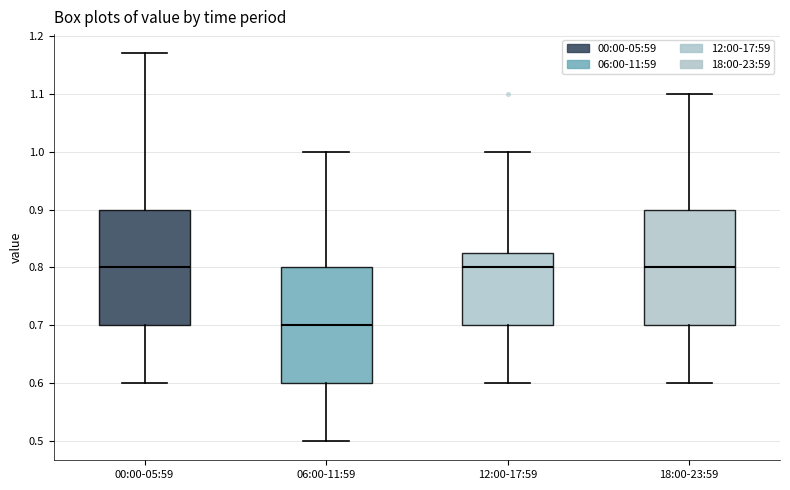

Reading left to right, read every box against the y-axis: the position of its median line, the range the box covers, and the ends of its whiskers. The values are not printed on the chart, so give them approximately, as read against the axis.

00:00-05:59: median 0.80, box 0.70 to 0.90, whiskers 0.60 to 1.17
06:00-11:59: median 0.70, box 0.60 to 0.80, whiskers 0.50 to 1.00
12:00-17:59: median 0.80, box 0.70 to 0.83, whiskers 0.60 to 1.00
18:00-23:59: median 0.80, box 0.70 to 0.90, whiskers 0.60 to 1.10